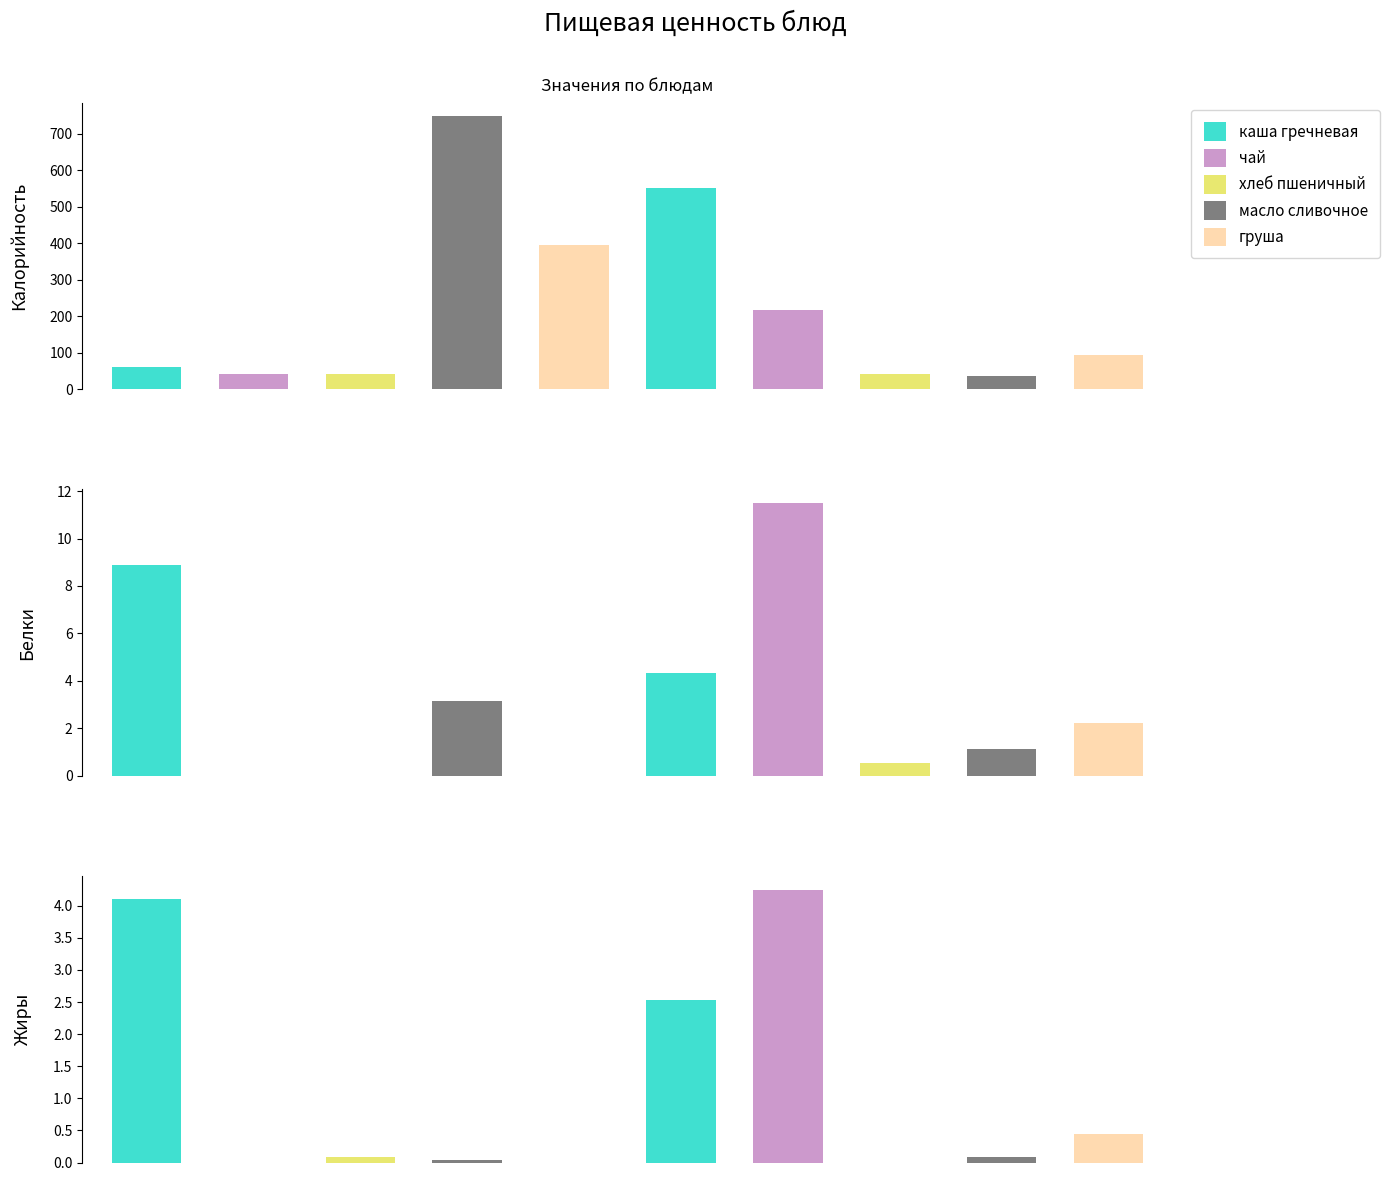

What is the greatest value displayed?

748.0